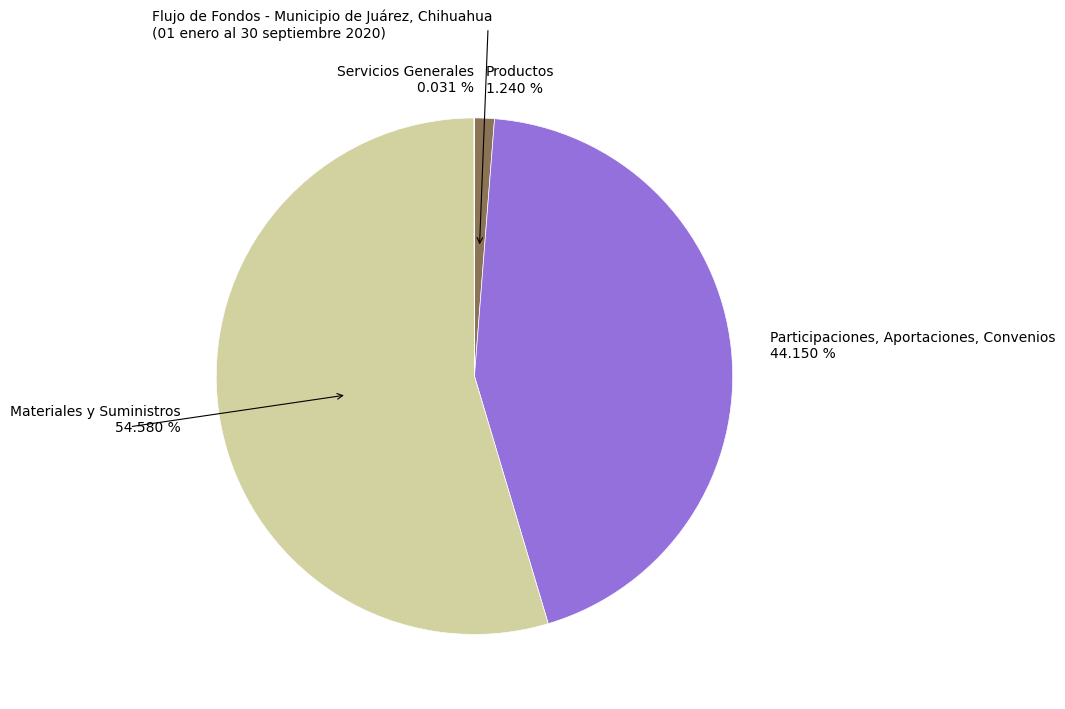

What is the ratio of the value at Participaciones, Aportaciones, Convenios to the value at Productos?

35.6